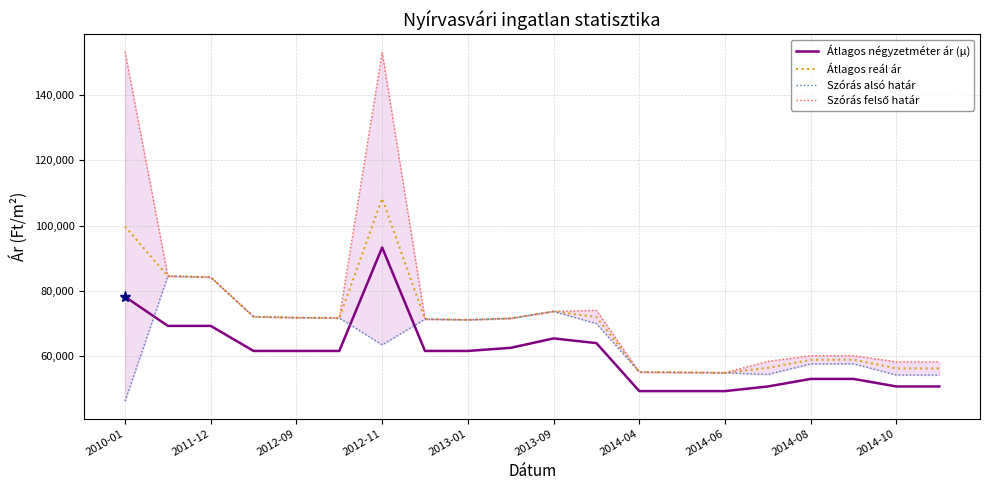

What is the highest value of the Átlagos négyzetméter ár (μ) series?

93269